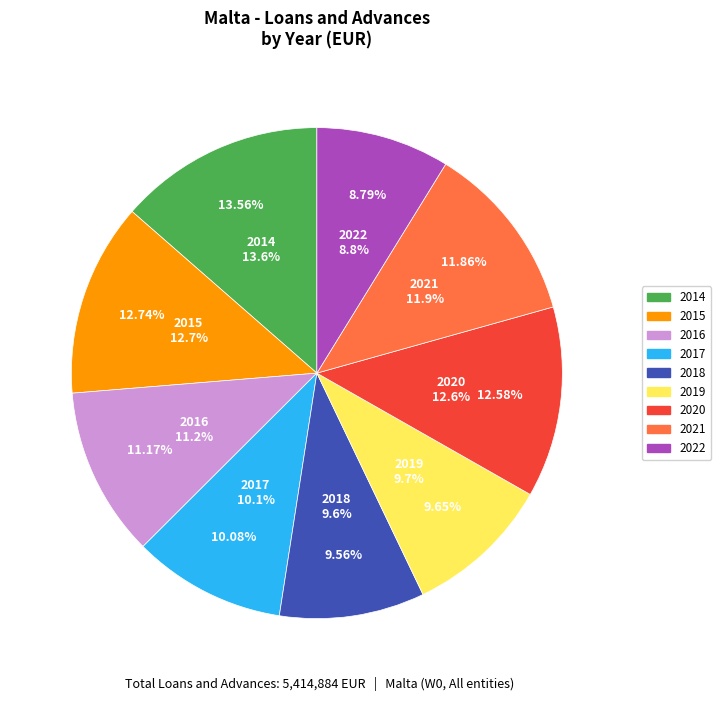

To the nearest percent, what is the average slice percentage?

11%